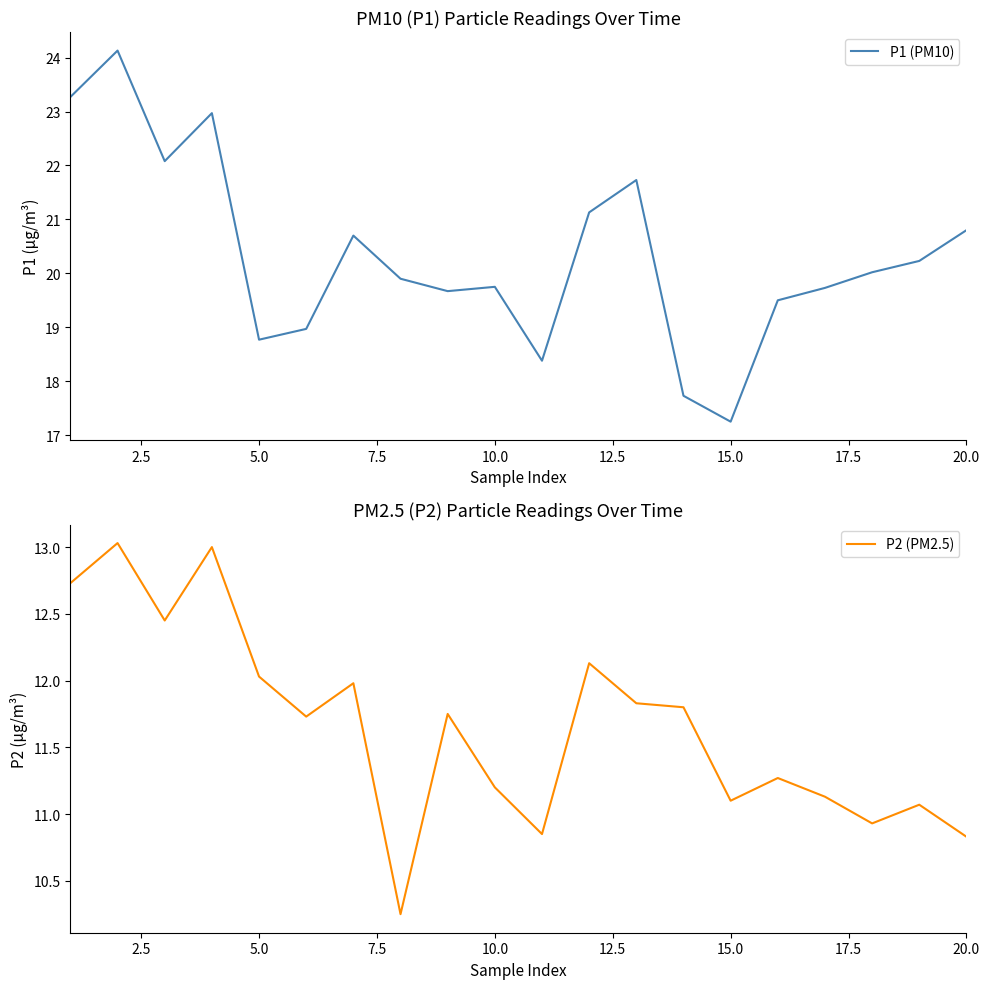

Reading right to left, what are all the values shown in this chart?

P1 (PM10): 20.8	20.2	20.0	19.7	19.5	17.2	17.7	21.7	21.1	18.4	19.8	19.7	19.9	20.7	19.0	18.8	23.0	22.1	24.1	23.3
P2 (PM2.5): 10.8	11.1	10.9	11.1	11.3	11.1	11.8	11.8	12.1	10.8	11.2	11.8	10.2	12.0	11.7	12.0	13.0	12.4	13.0	12.7